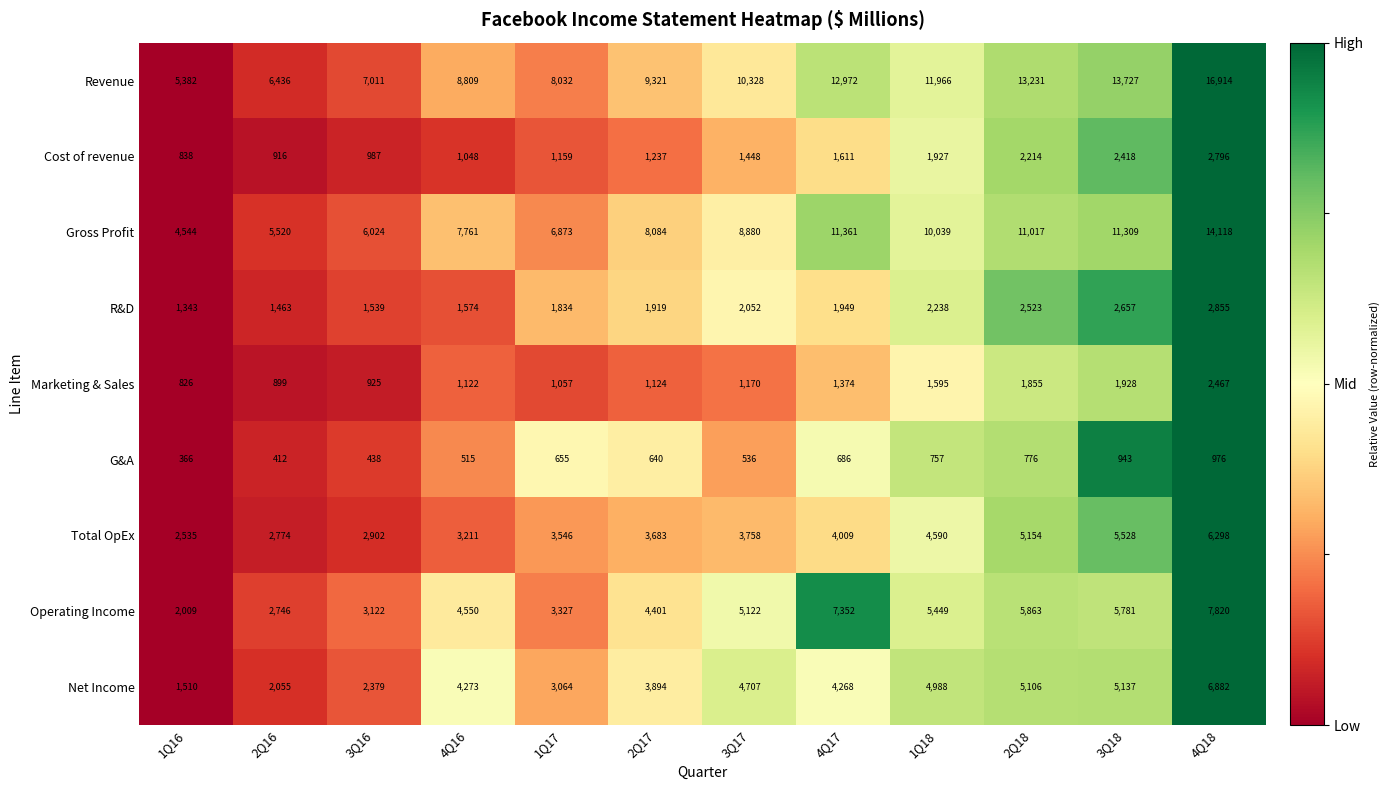

Rank the series by their maximum value, from highest to lowest.

Revenue, Gross Profit, Operating Income, Net Income, Total OpEx, R&D, Cost of revenue, Marketing & Sales, G&A